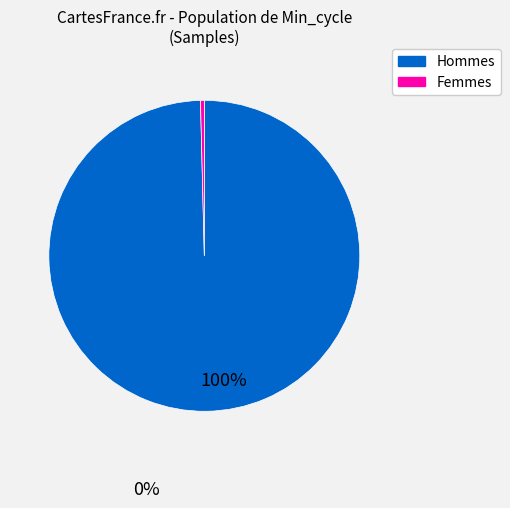

How many slices are in this pie chart?

2